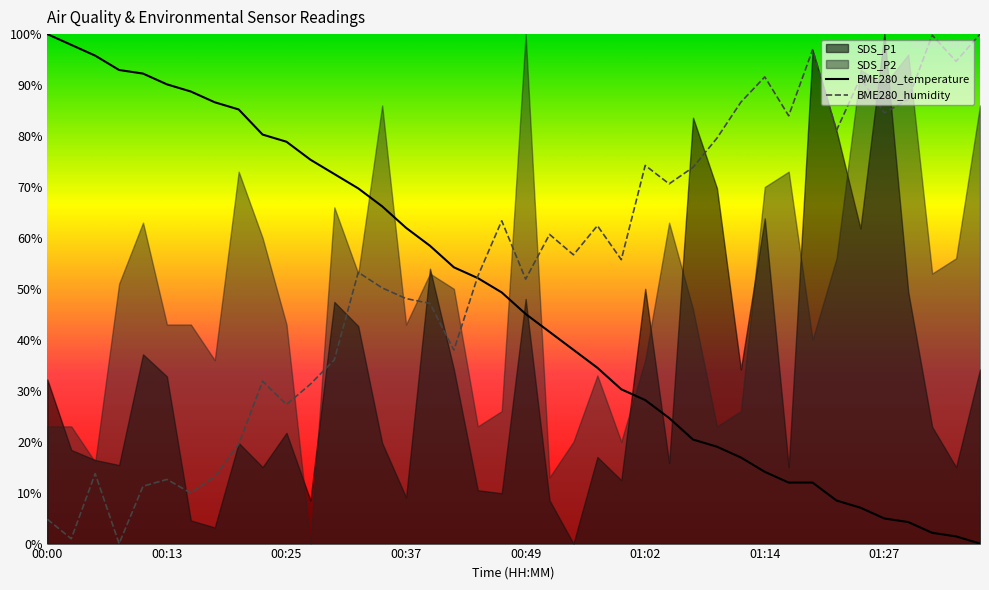

What is the maximum value for BME280_temperature?

100.0